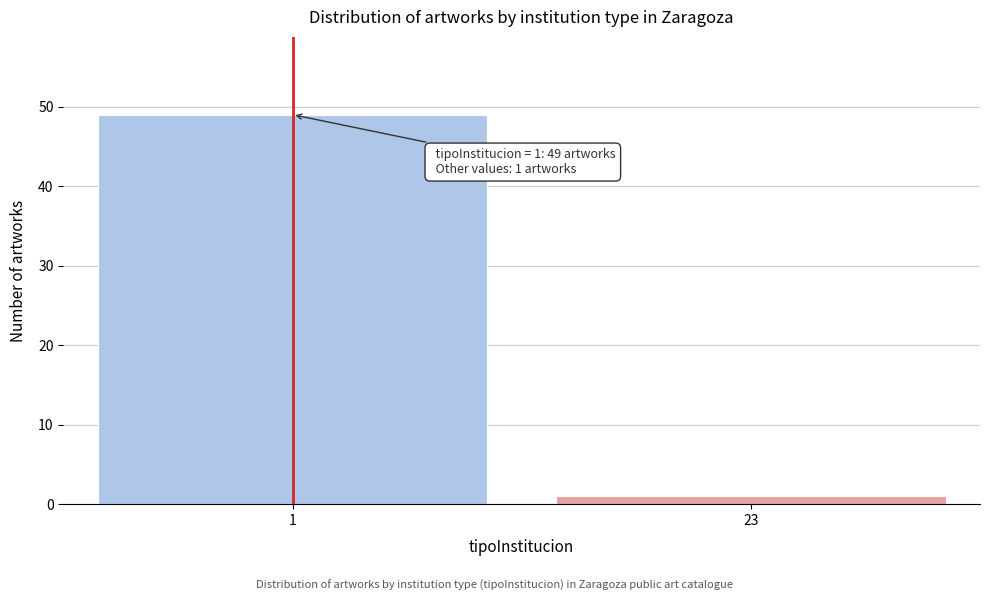

Reading left to right, what are all the values shown in this chart?

49	1